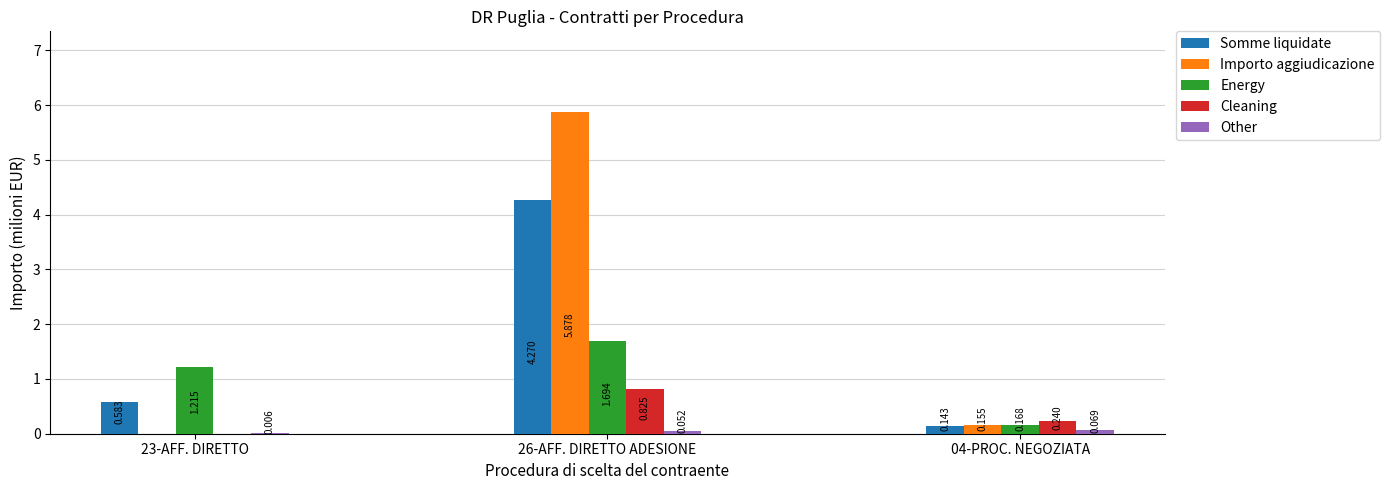

Between 23-AFF. DIRETTO and 26-AFF. DIRETTO ADESIONE, which series saw the biggest shift?

Importo aggiudicazione